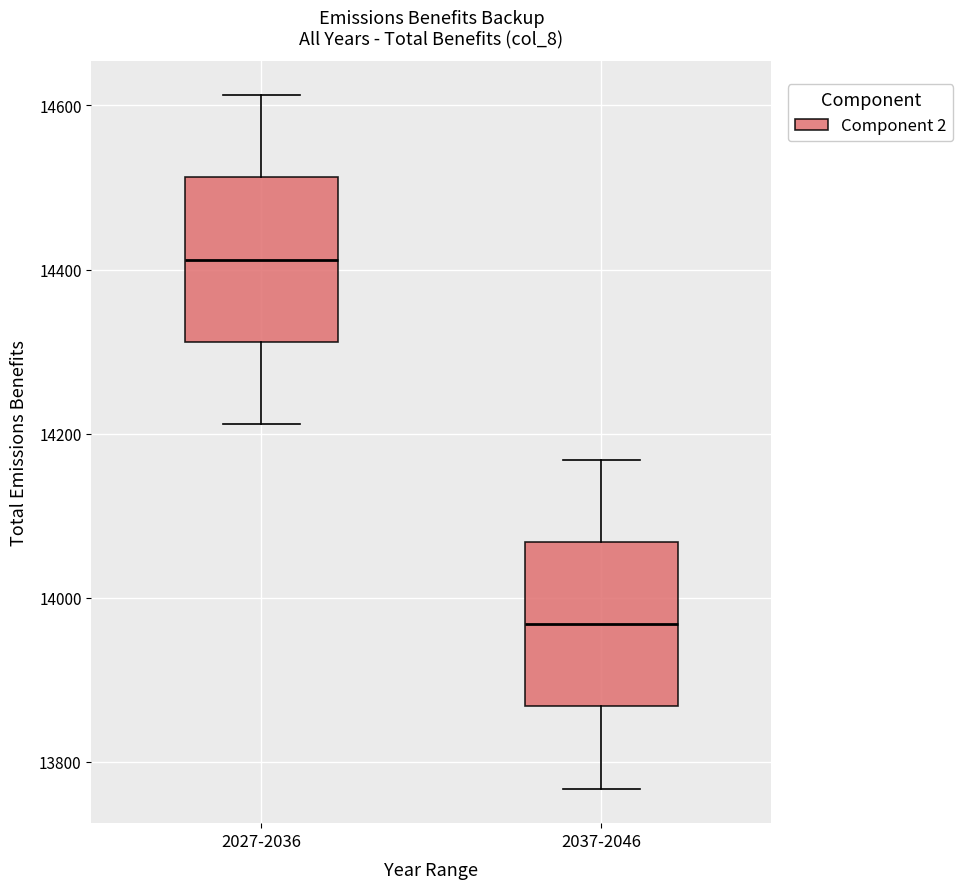

Where is the upper edge of the box for 2037-2046 on the y-axis? The values are not printed on the chart, so give them approximately, as read against the axis.

14060